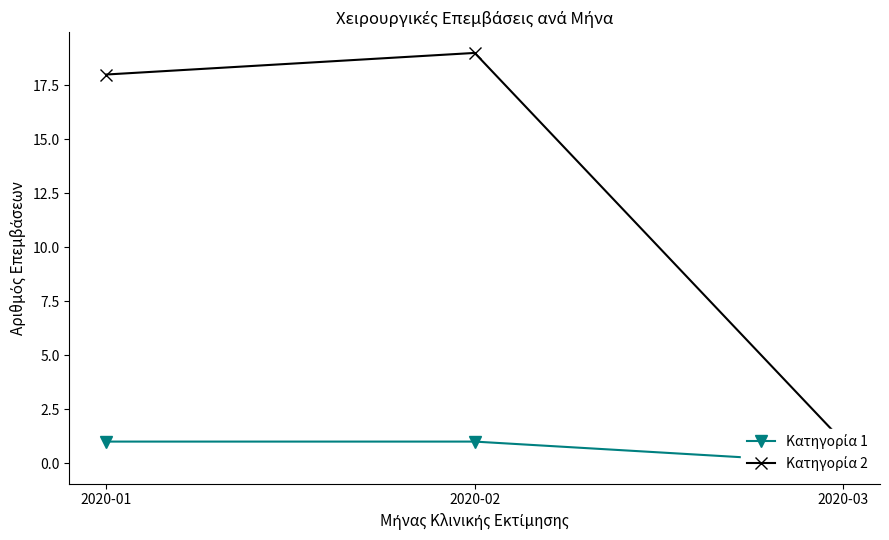

What is the average value of the Κατηγορία 2 series?

13